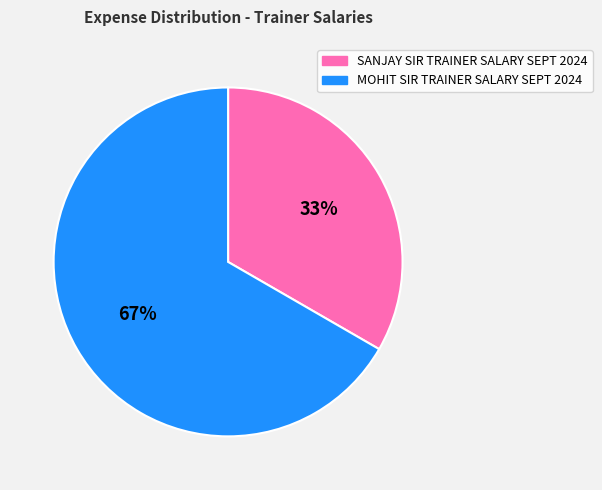

What is the ratio of the value at SANJAY SIR TRAINER SALARY SEPT 2024 to the value at MOHIT SIR TRAINER SALARY SEPT 2024?

0.5